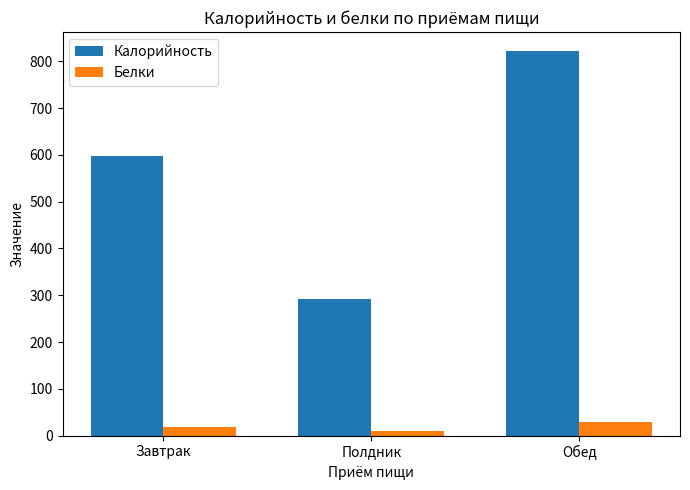

Which series has the largest total across all categories?

Калорийность